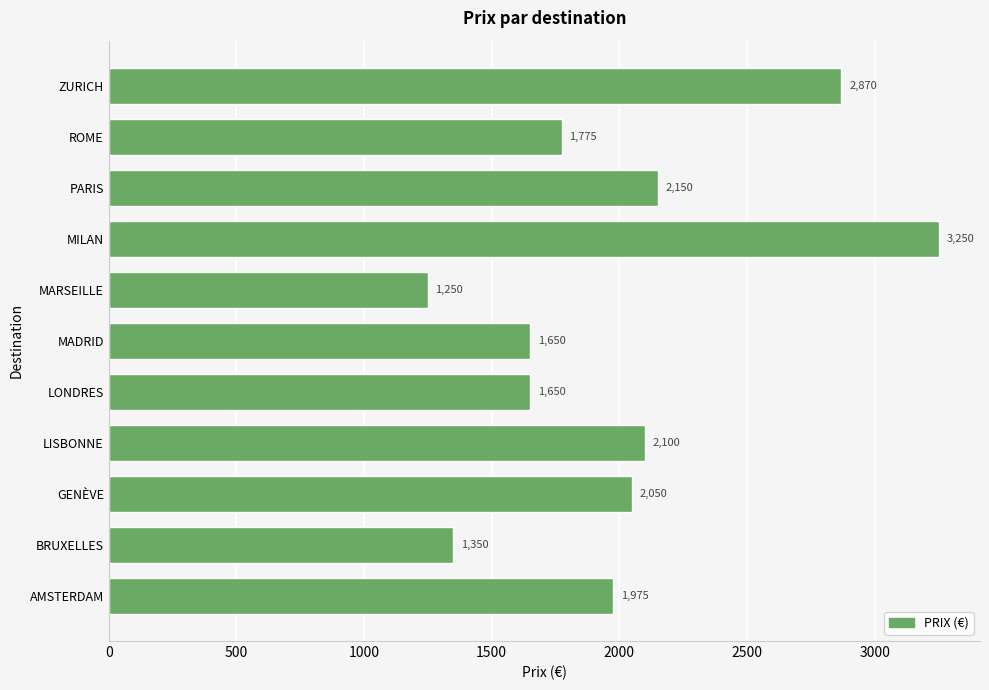

What is the approximate value at GENÈVE?

2050